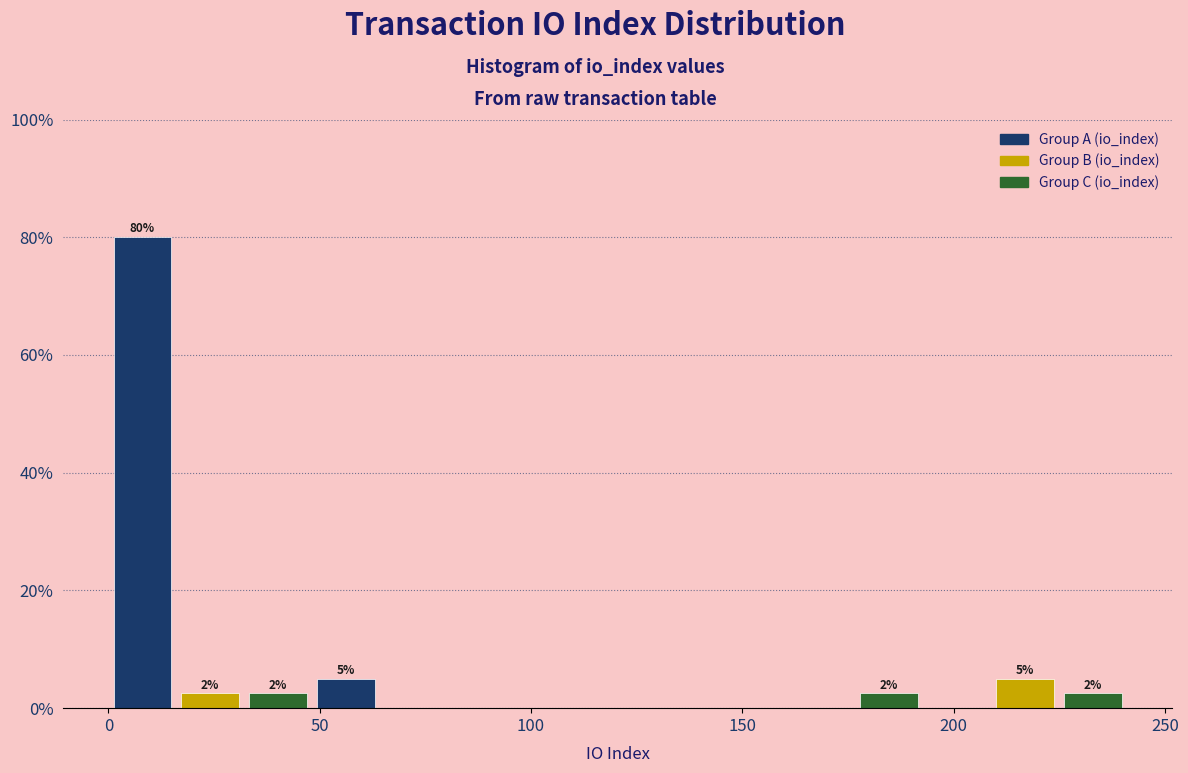

Around what value on the x-axis is the tallest bar? Give the approximate position of its centre, as read against the axis.

10